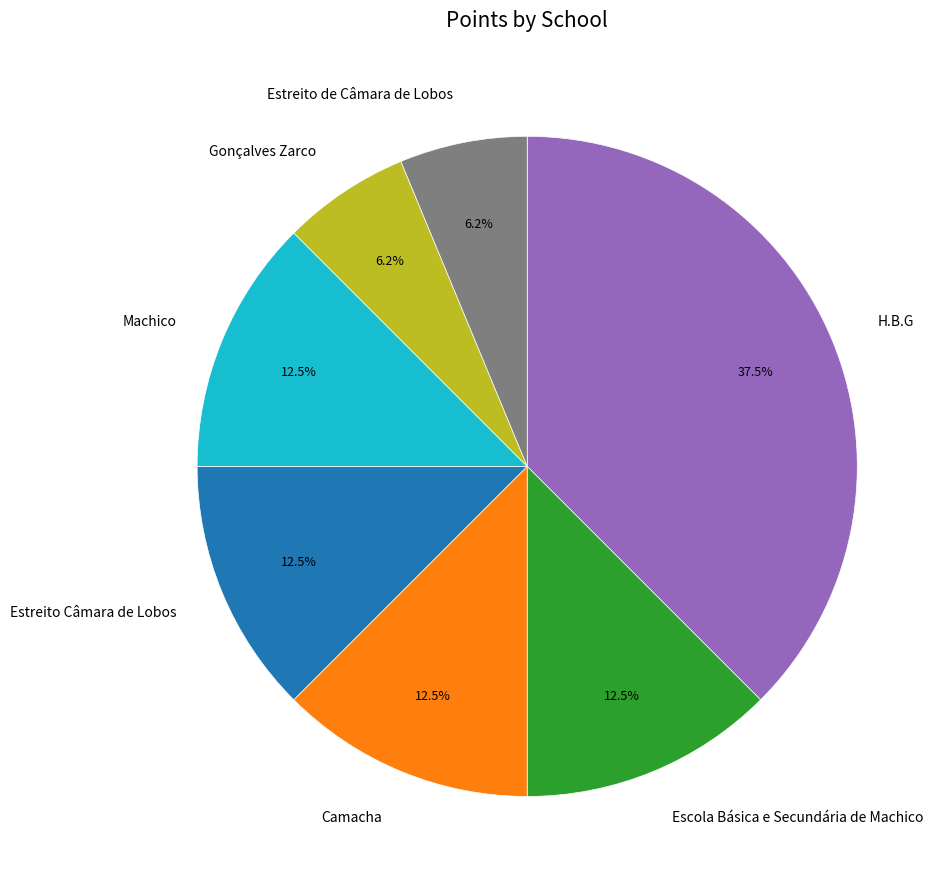

What percentage is NOT represented by H.B.G?

62.5%